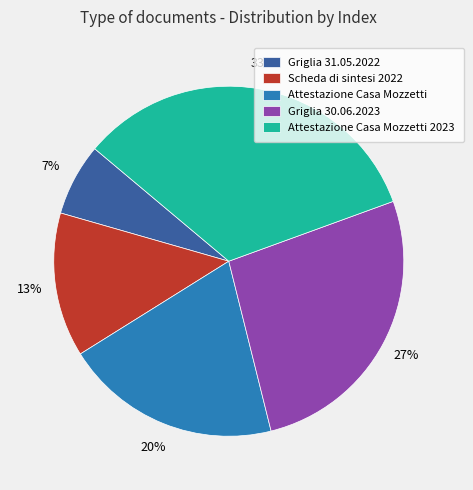

Which has a higher value, Scheda di sintesi 2022 or Griglia 31.05.2022?

Scheda di sintesi 2022